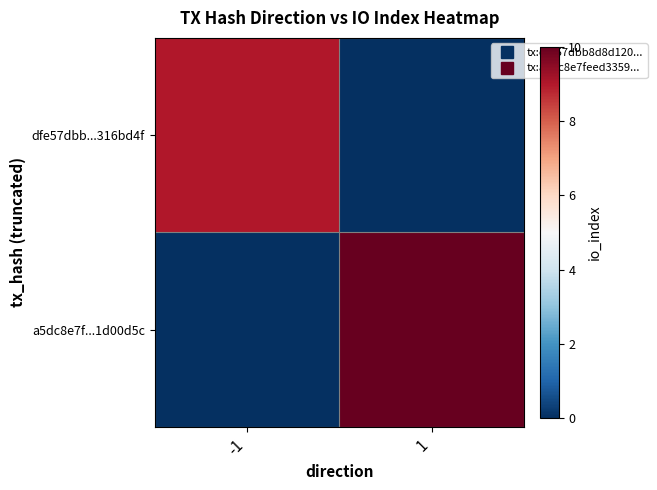

Between -1 and 1, which is larger?

-1